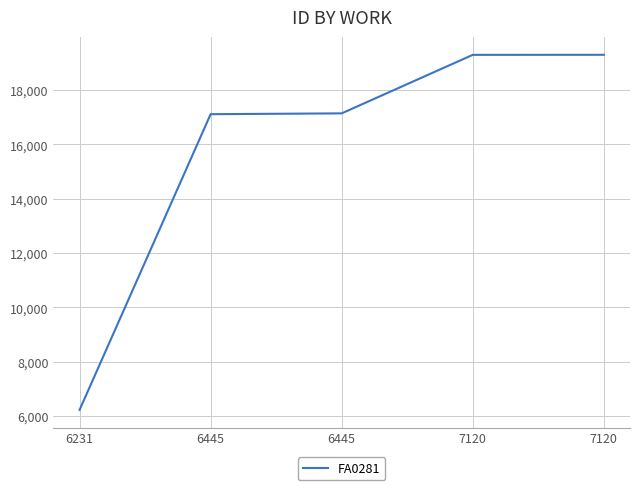

Which label corresponds to the largest value in the chart?

7120